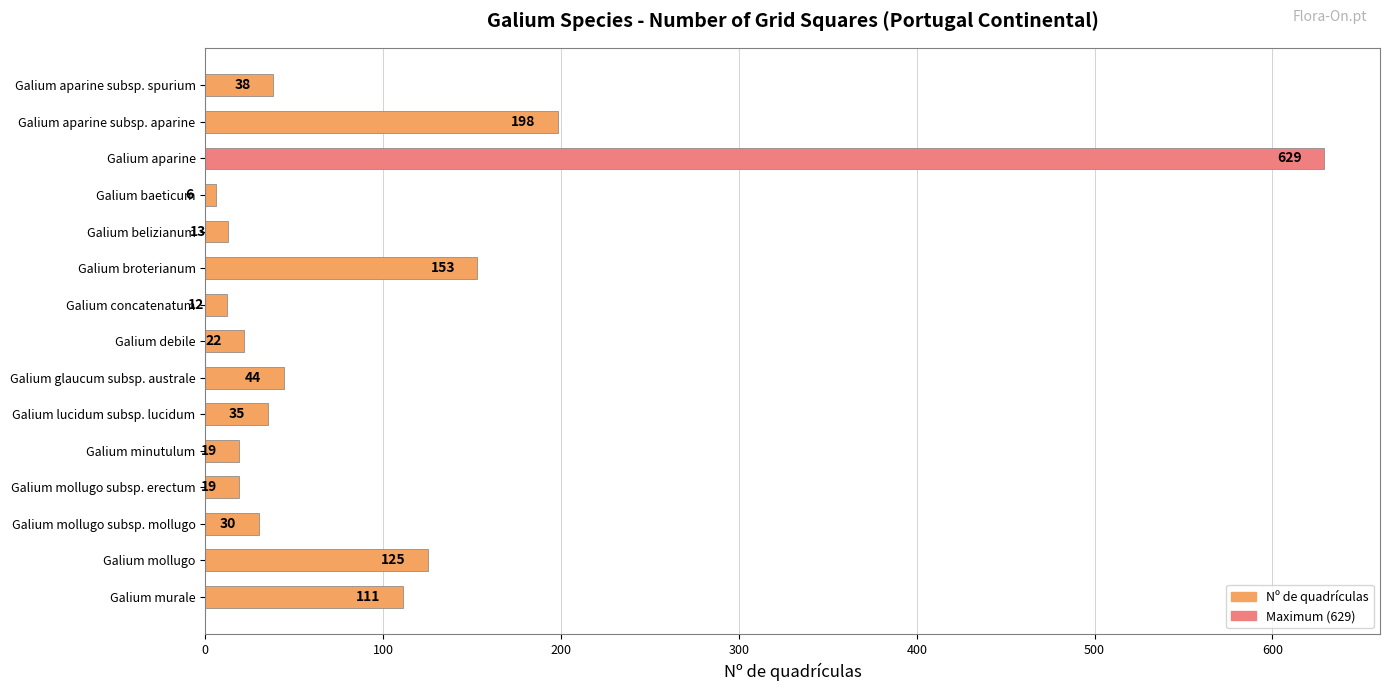

The chart shows a value of 22 at Galium debile. True or false?

True